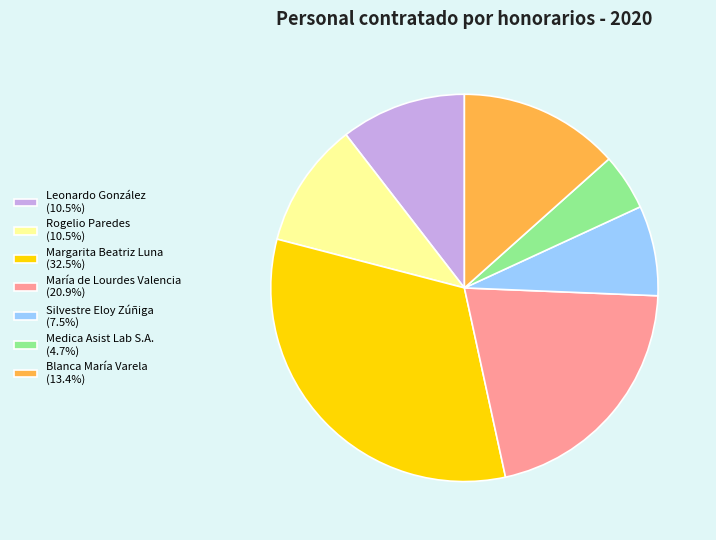

Which slice is the smallest?

Medica Asist Lab S.A.